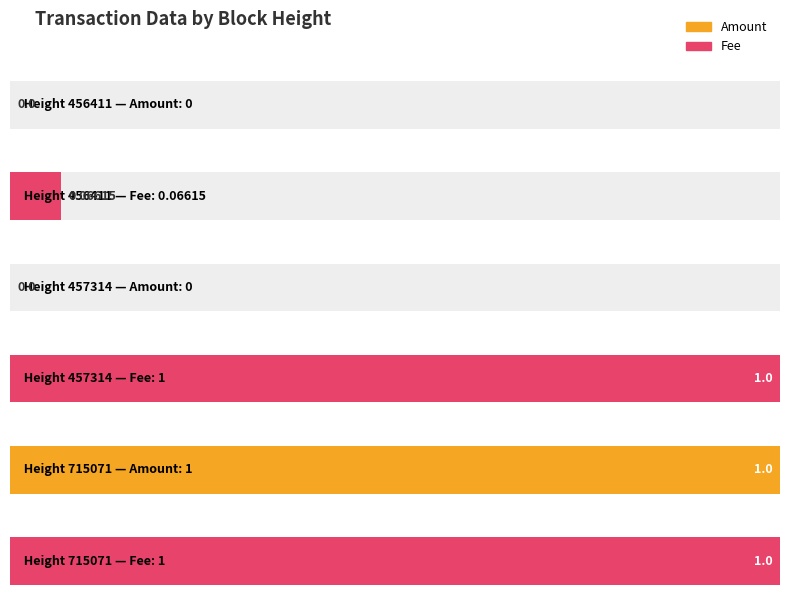

Which series has the widest spread of values?

Amount